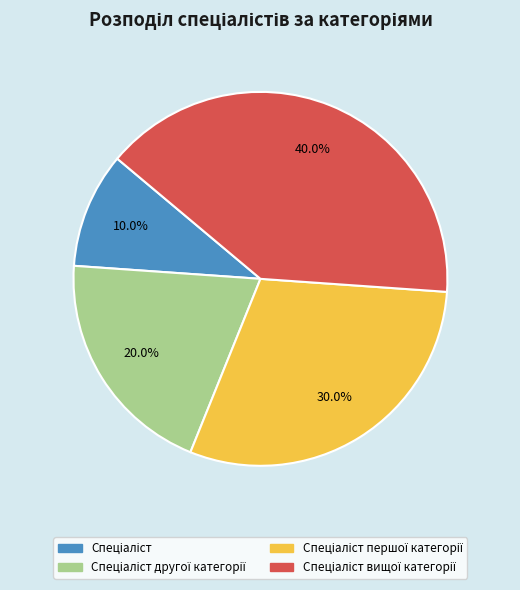

Does any single category account for the majority?

No